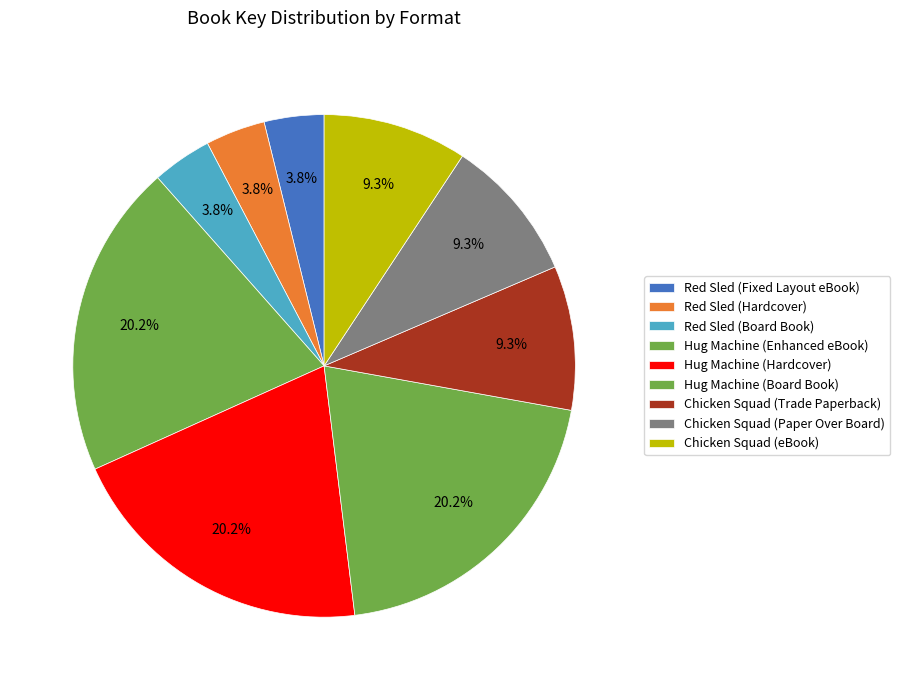

To the nearest percent, what percentage of the pie is Red Sled (Board Book)?

4%